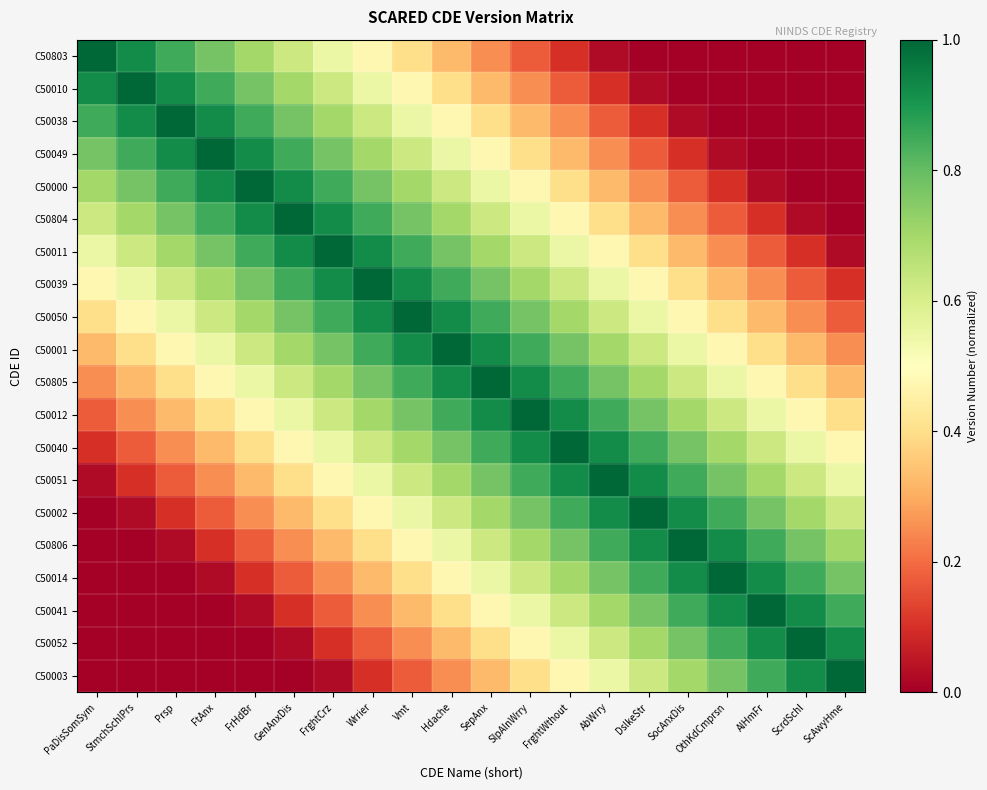

Which series has the widest spread of values?

C50803